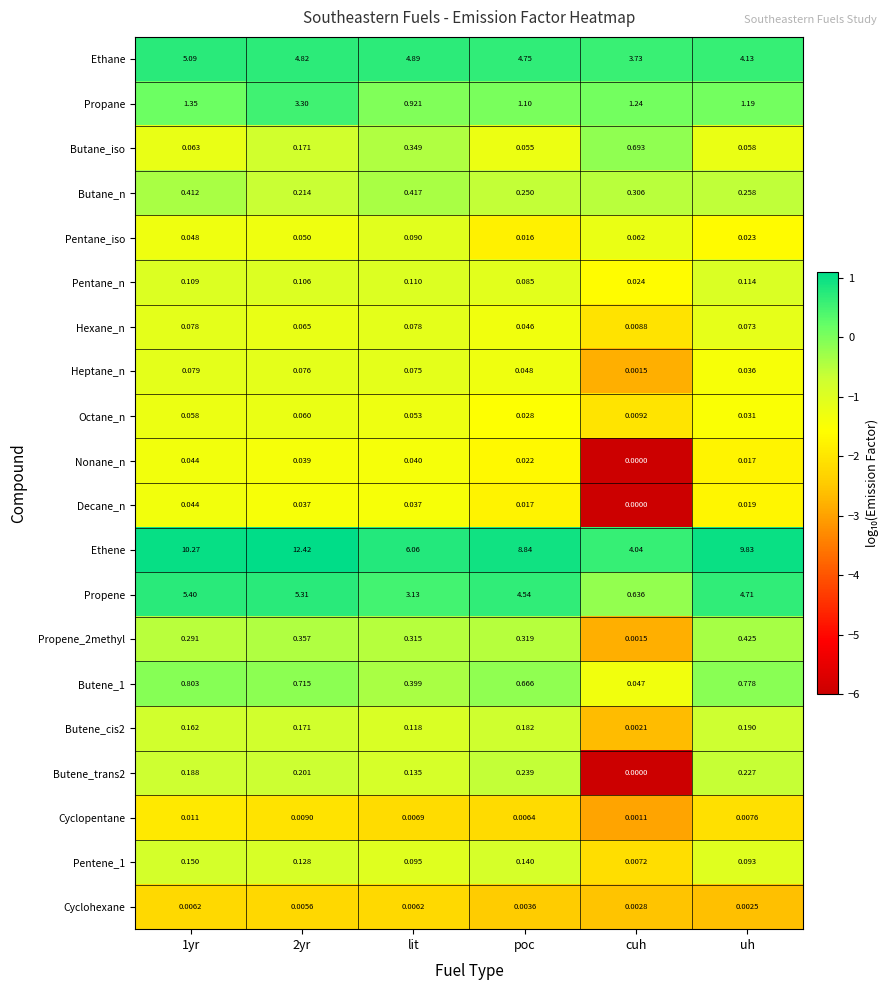

Is the value of Propene_2methyl at cuh greater than the value of Butene_trans2 at lit?

No